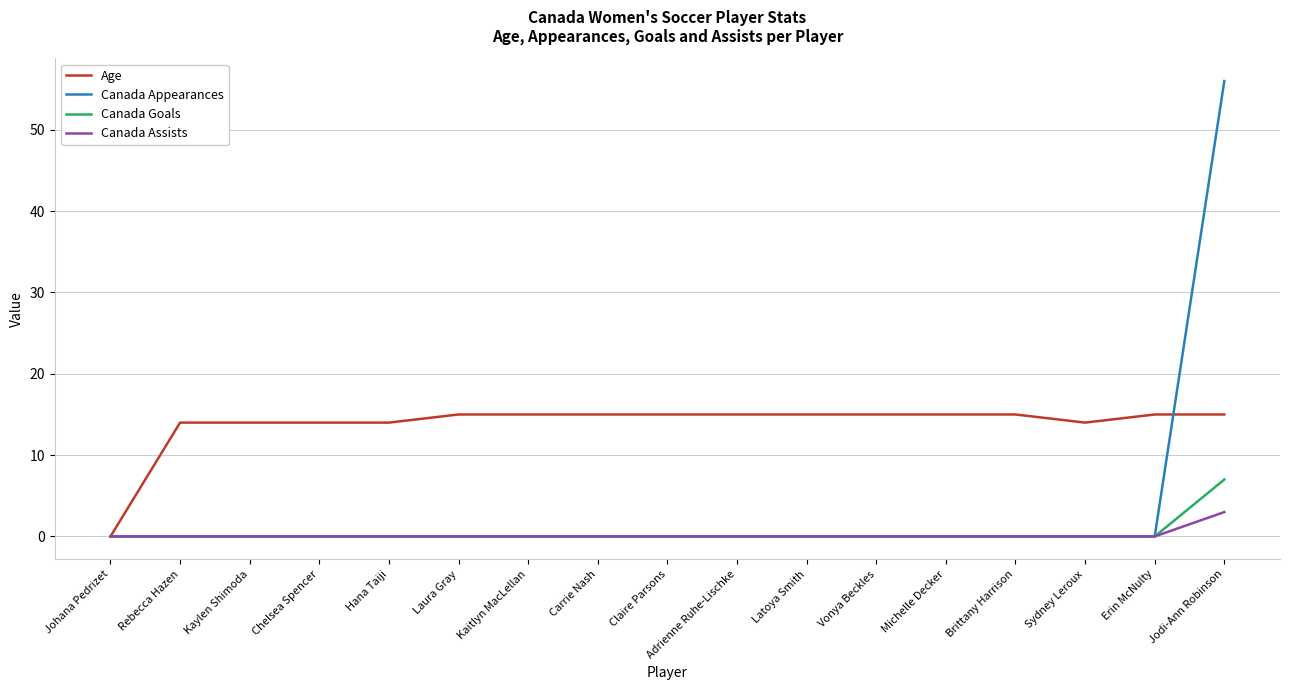

What are all the series names shown in the legend?

Age, Canada Appearances, Canada Goals, Canada Assists